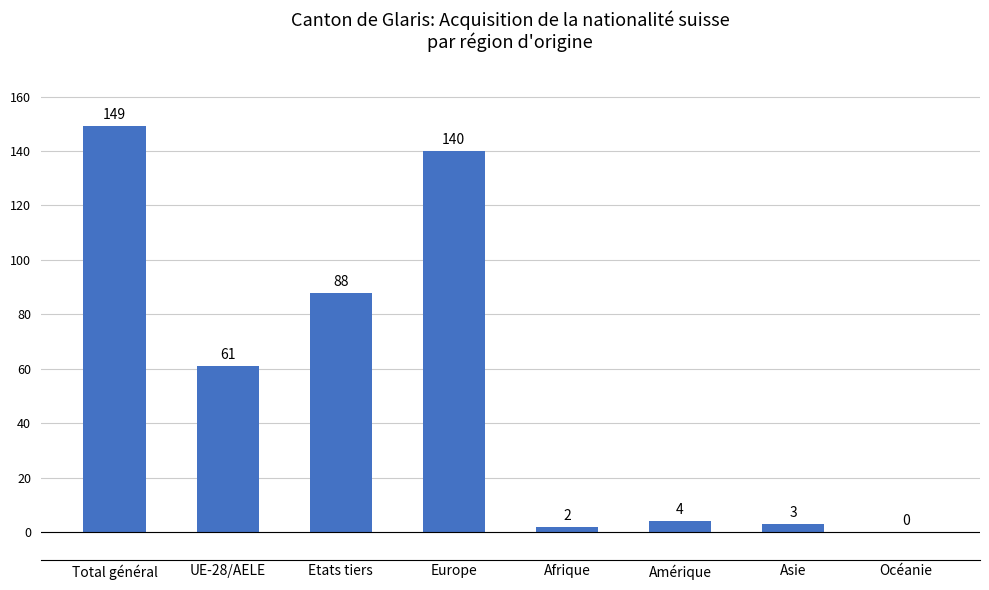

Reading right to left, transcribe all the data shown in this chart.

0	3	4	2	140	88	61	149